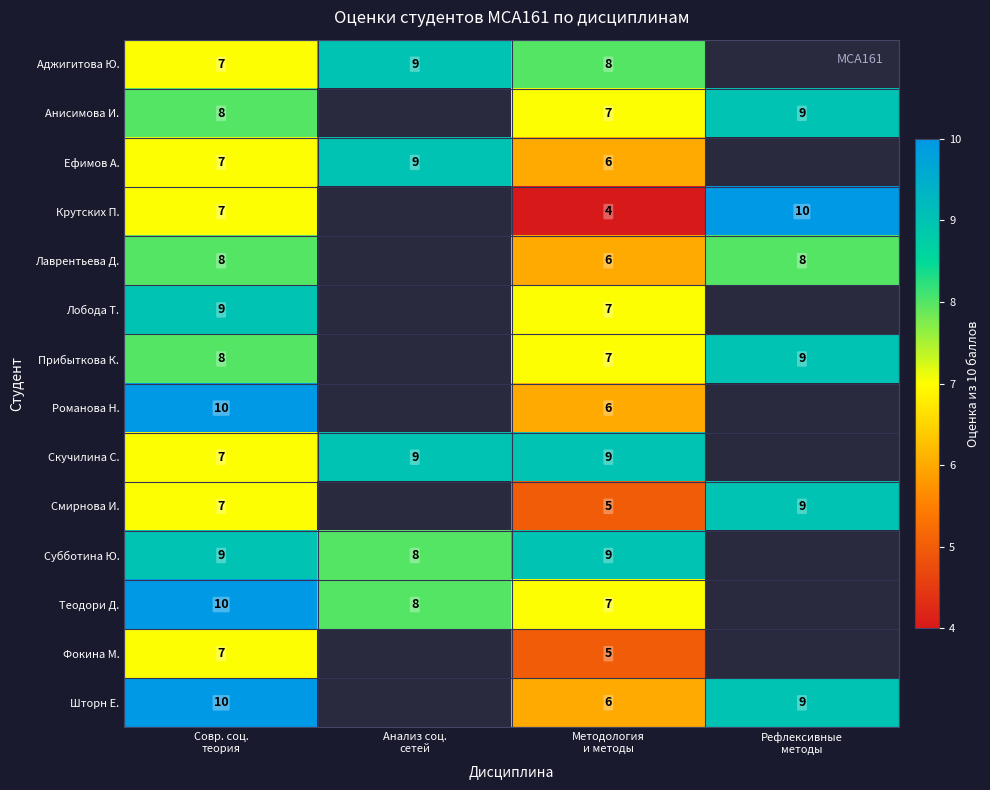

What is the difference between the maximum and minimum values in the Анисимова И. series?

2.0